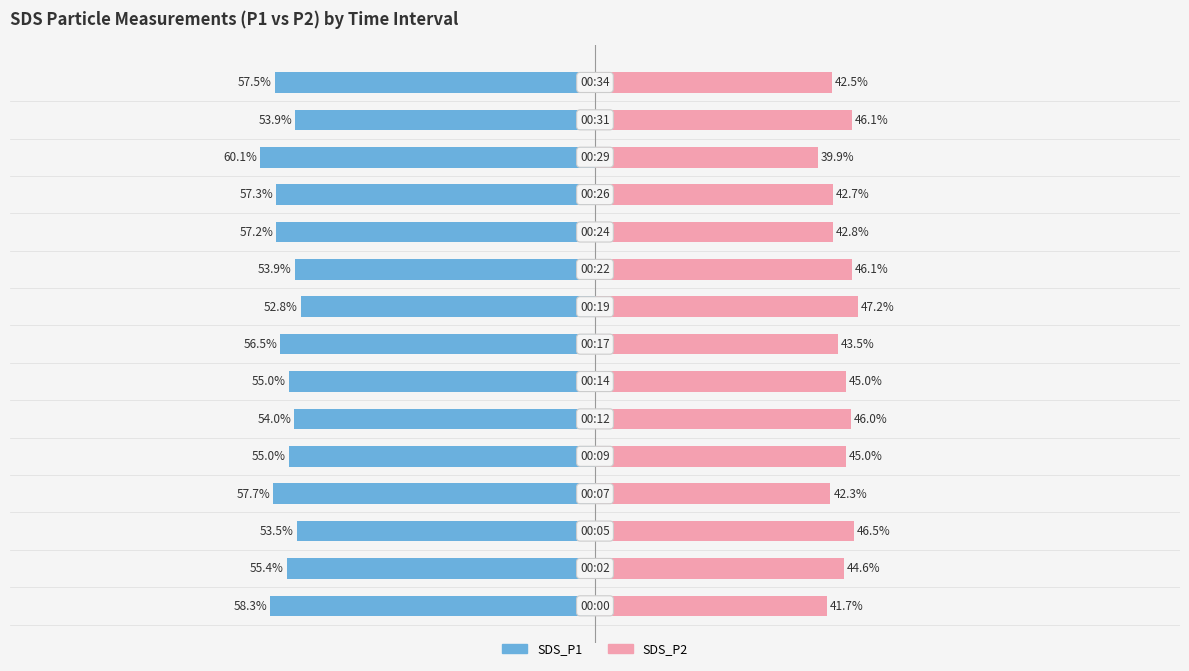

Which has a higher value, 8 or 13?

8